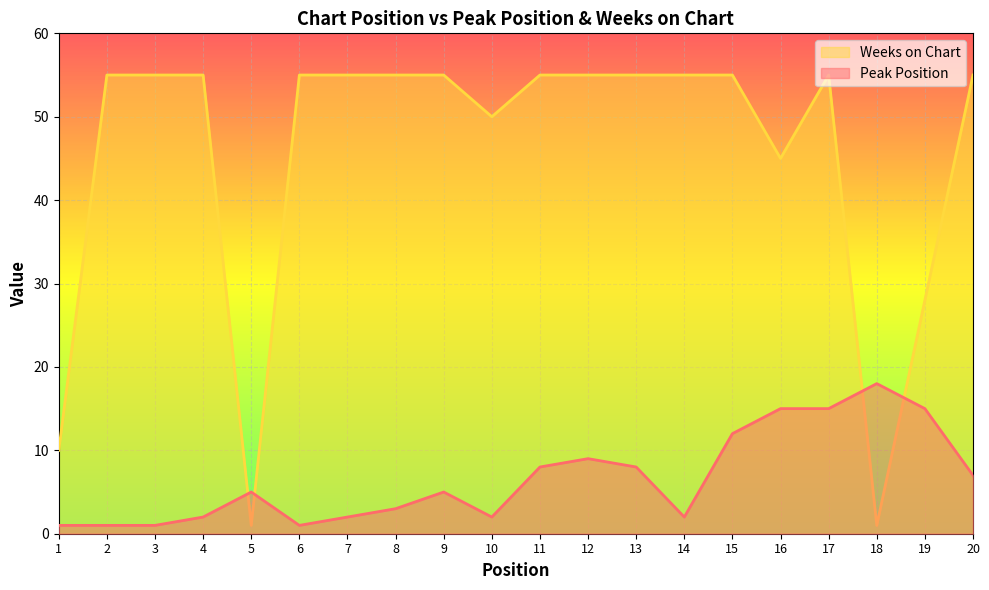

What is the sum of all Weeks on Chart values?

905